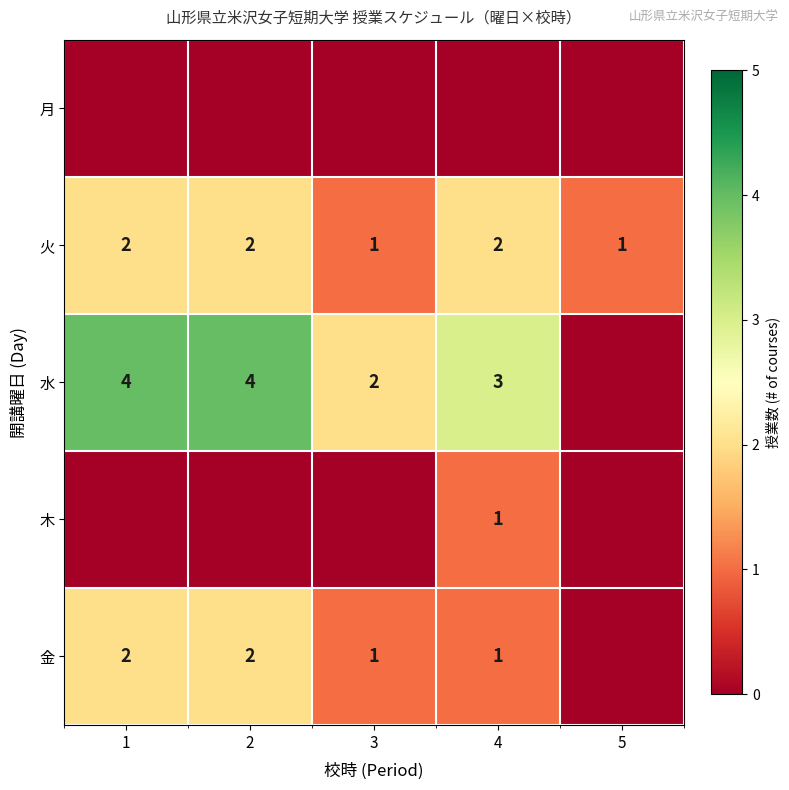

The 火 series shows 2 at 1. True or false?

True